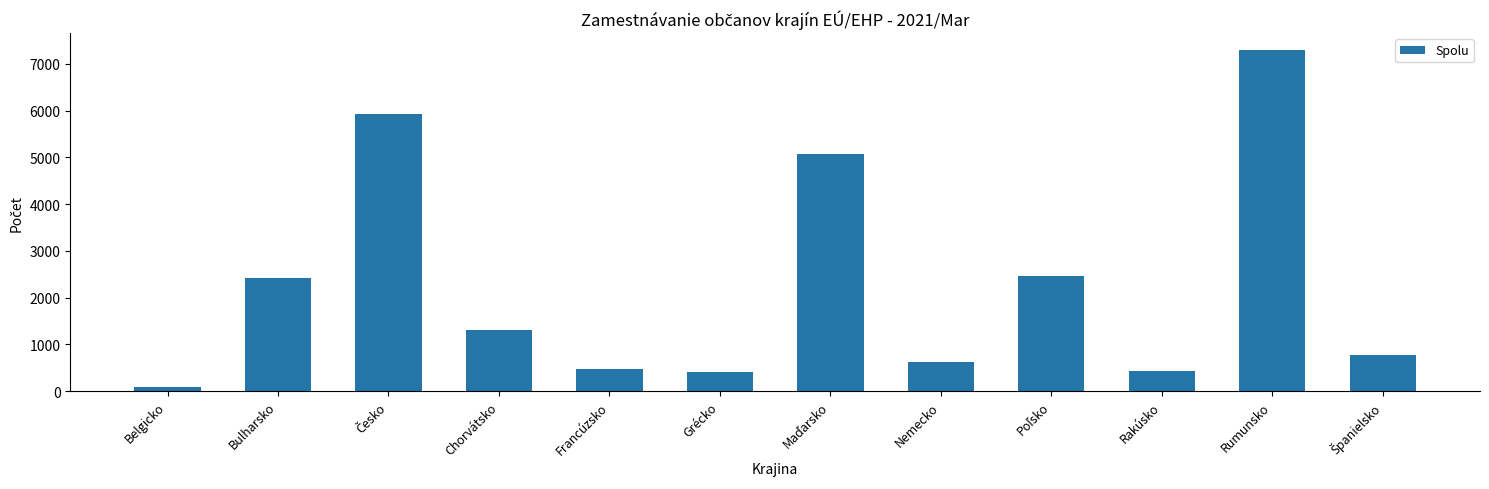

What is the sum of all values?

27249